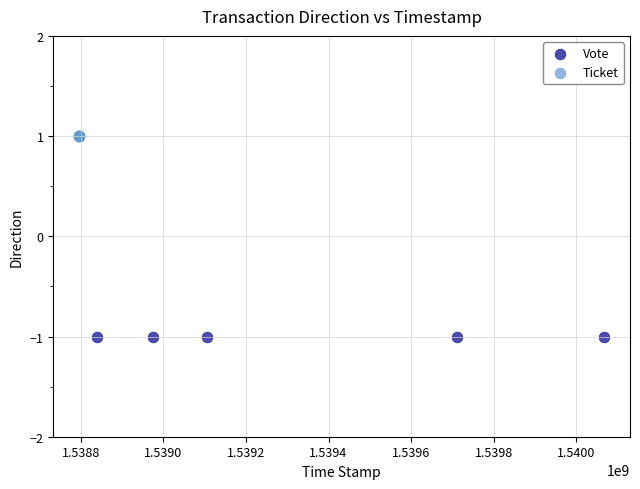

Which series reaches the minimum Y coordinate?

Vote